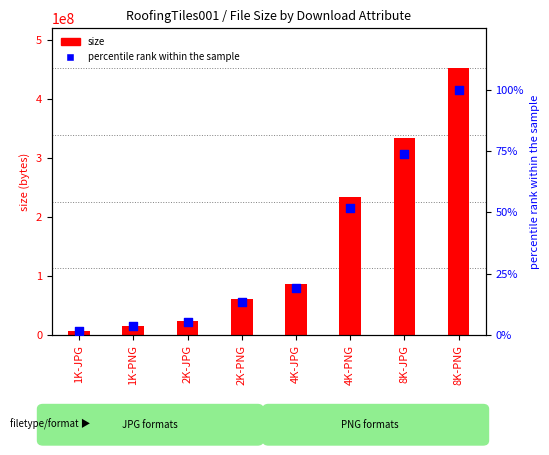

Which series reaches the minimum Y coordinate?

percentile rank within the sample